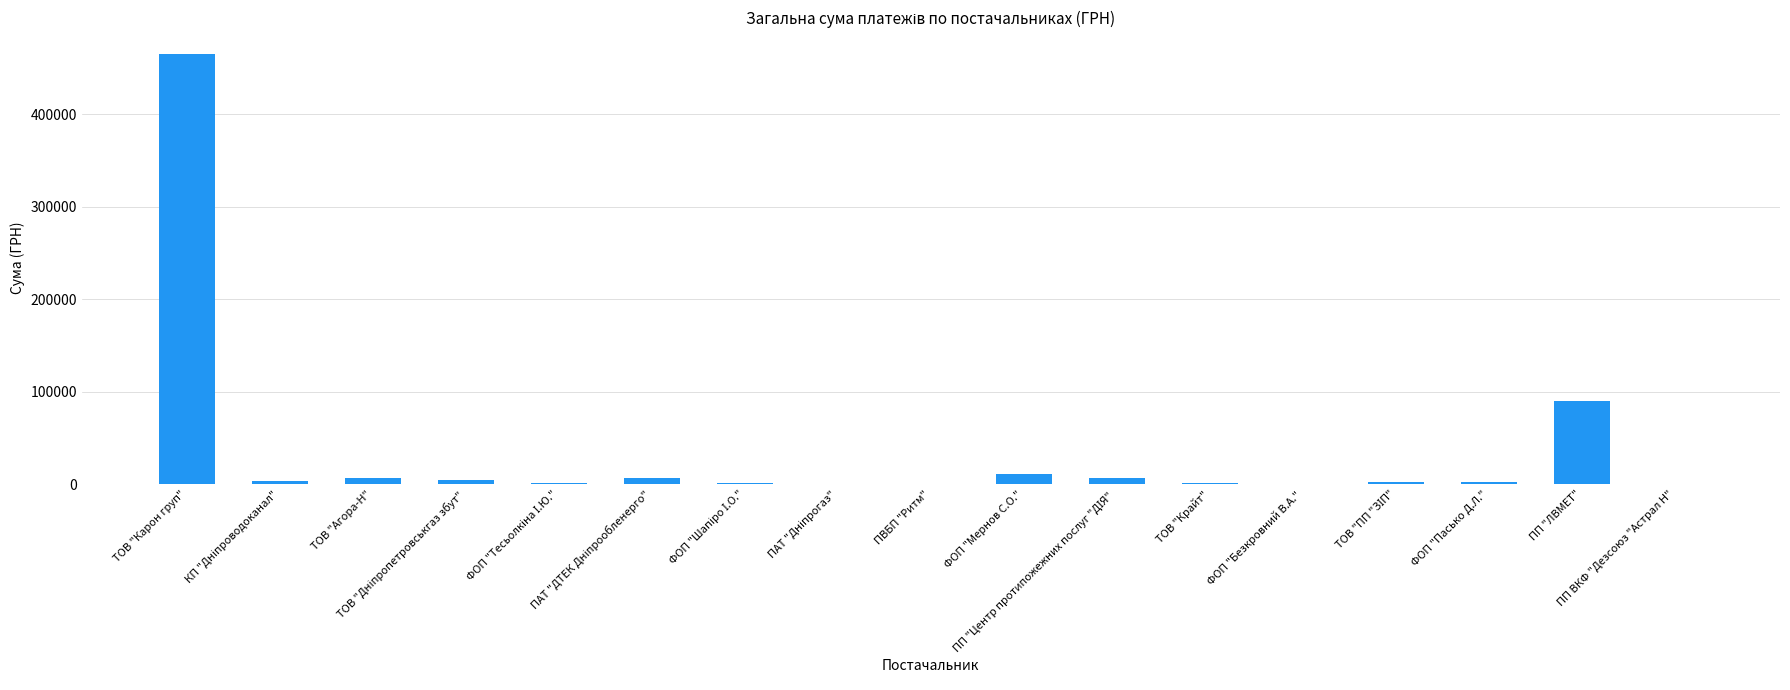

What is the sum of all values?

603236.3